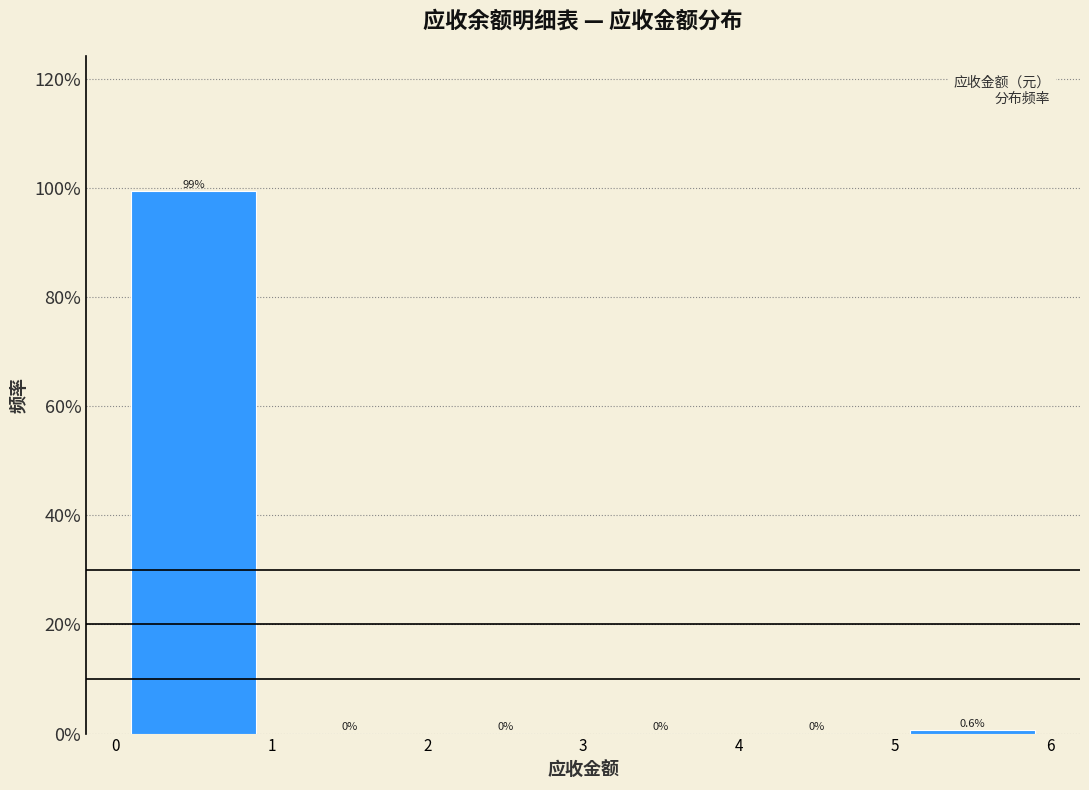

What is the height of the bar covering 5 to 6 on the x-axis?

0.6